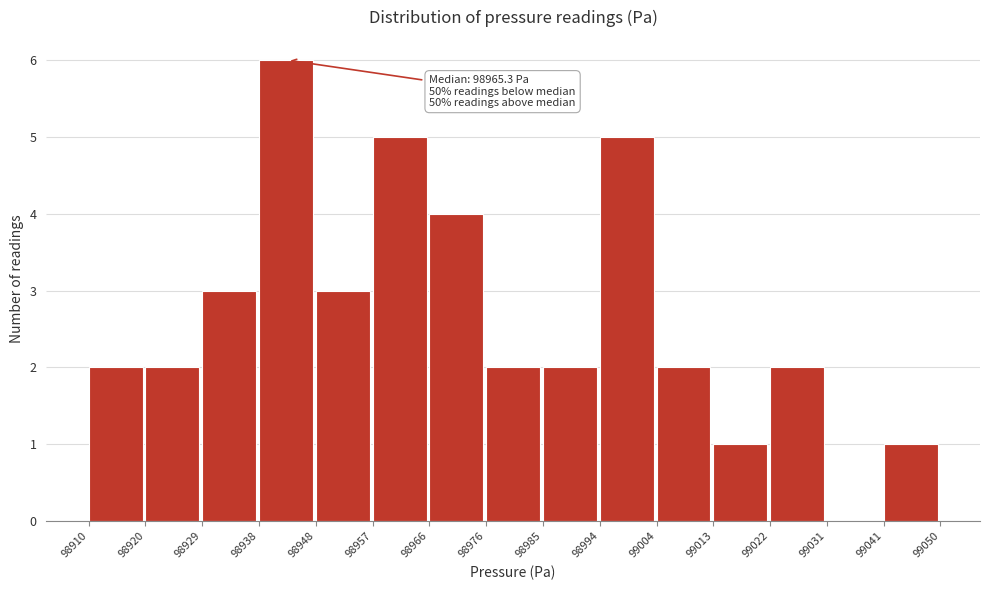

Over which range of the x-axis is the bar tallest?

98938 to 98948